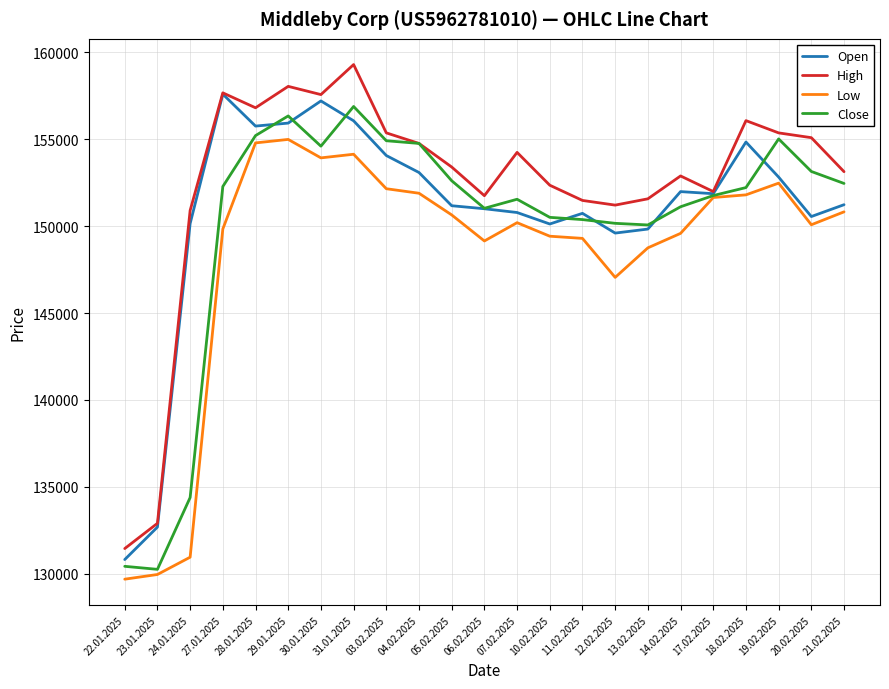

What are all the series names shown in the legend?

Open, High, Low, Close